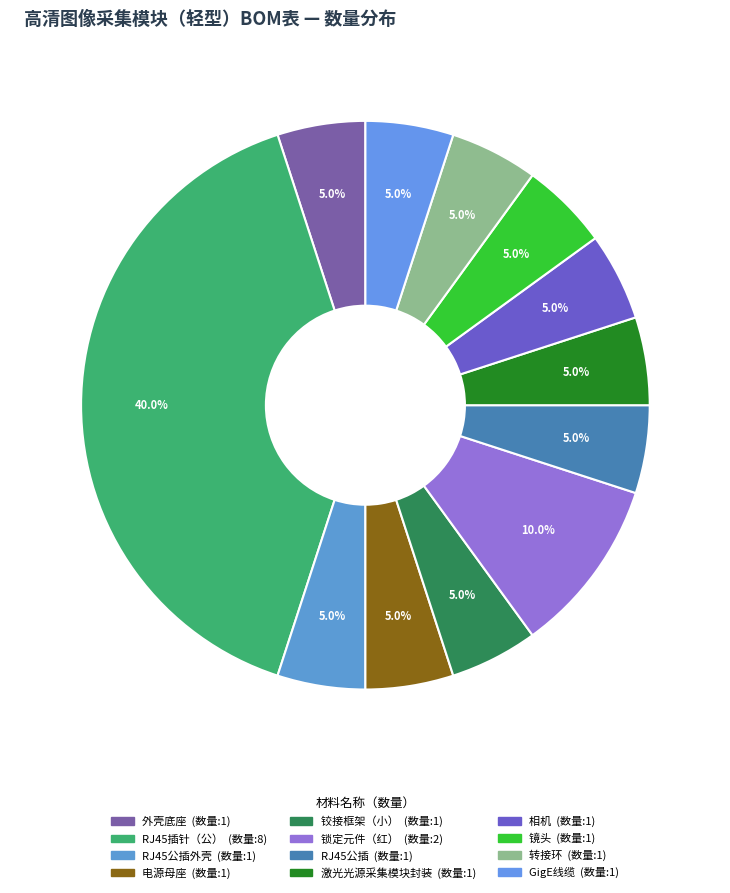

Count the number of slices in the pie.

12